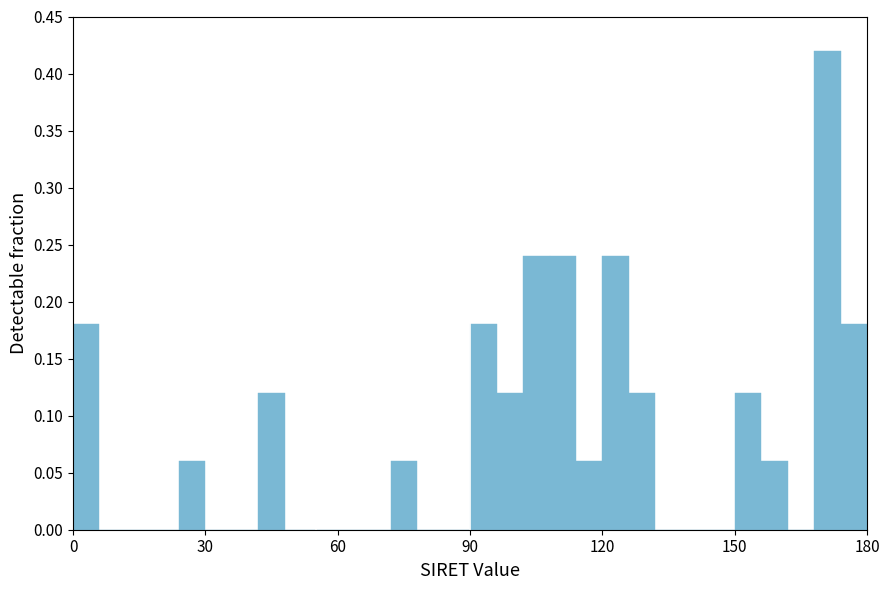

Read against the x-axis, roughly where is the centre of the tallest bar?

170